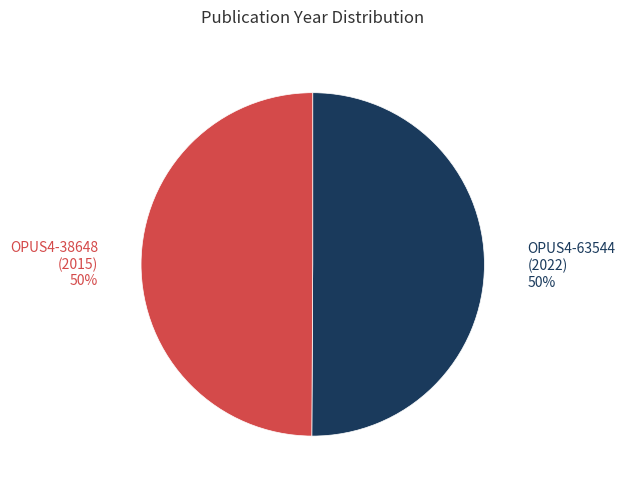

Which slice is the largest?

OPUS4-63544
(2022)